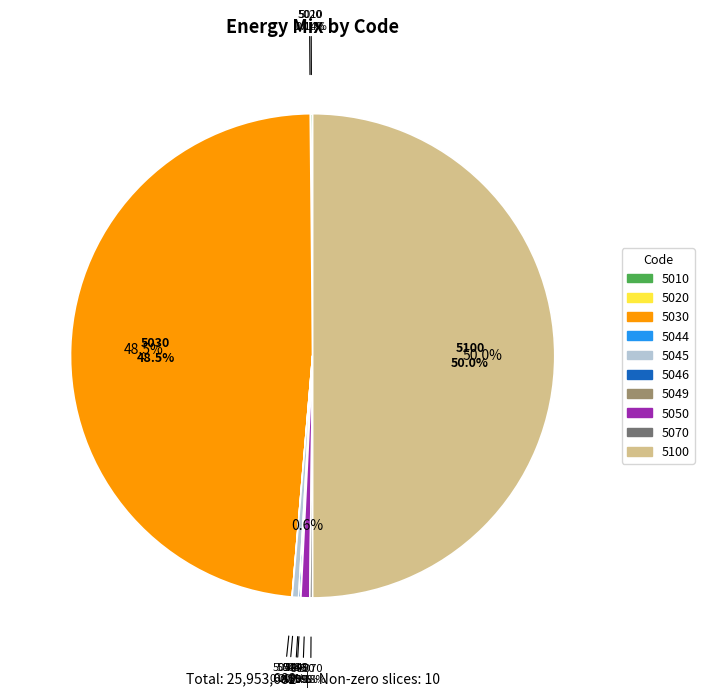

Is it true that 5045 is 0% of the pie?

True